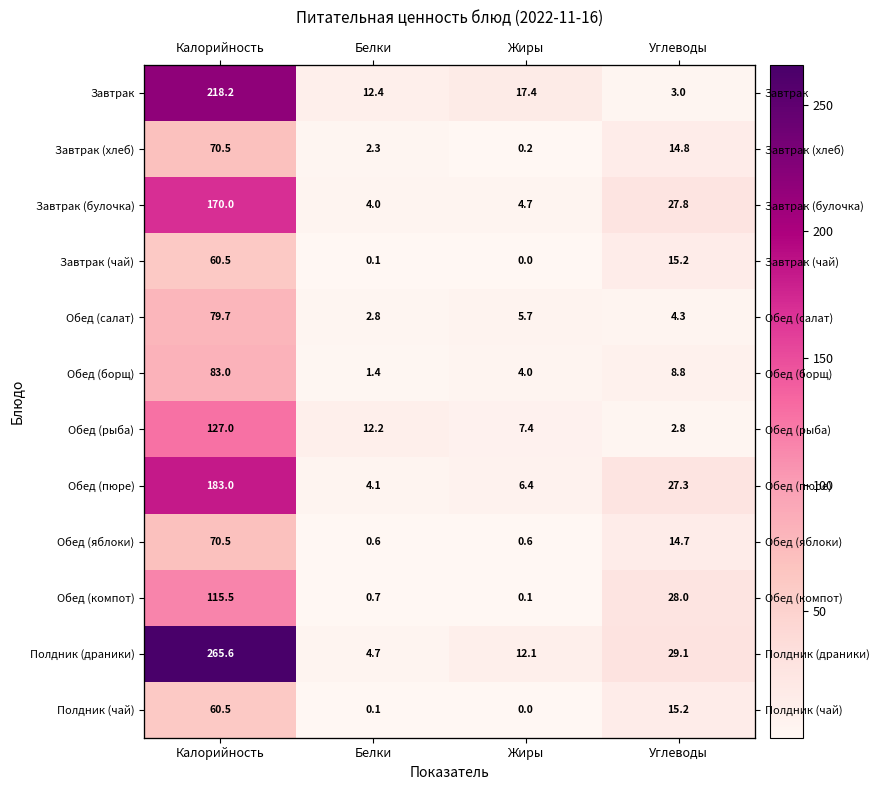

At which label is Завтрак (булочка) closest to 87?

Углеводы